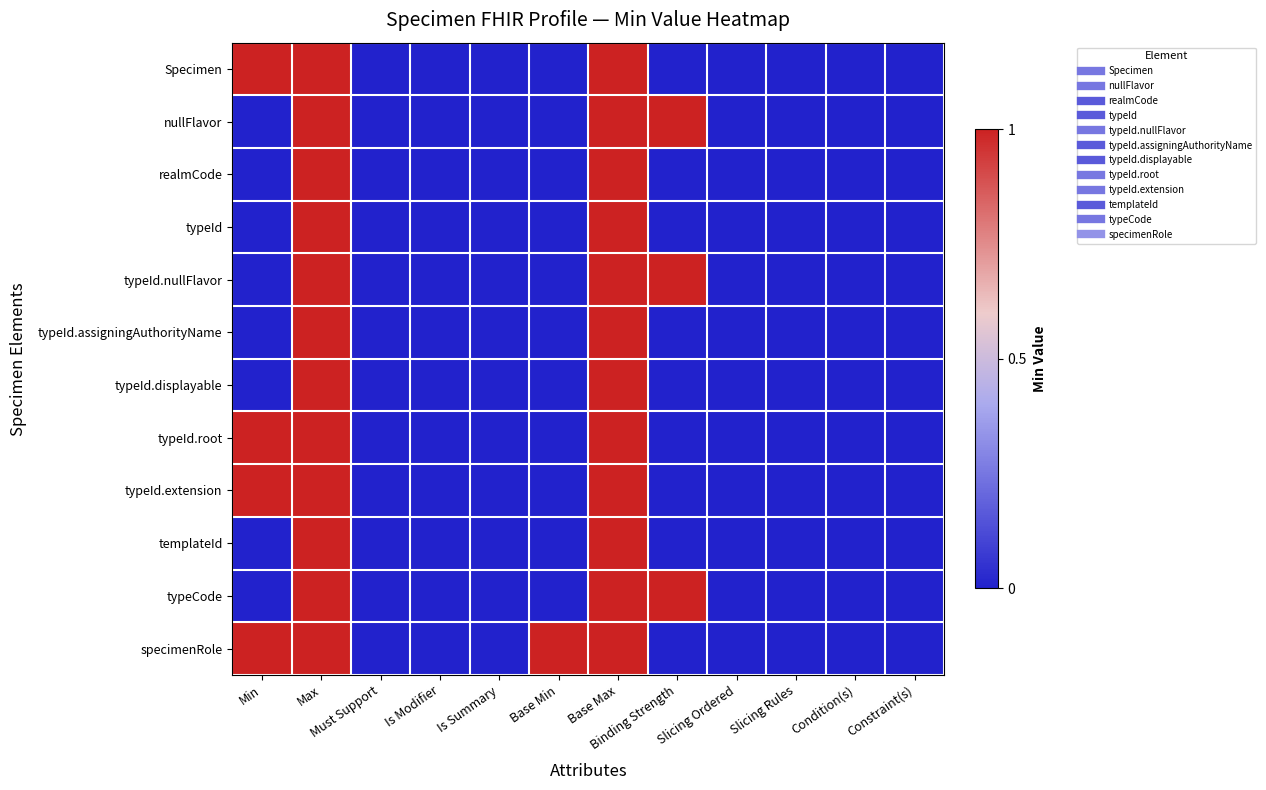

Reading left to right, extract all data points from this chart.

Specimen: Min=1	Max=1	Must Support=0	Is Modifier=0	Is Summary=0	Base Min=0	Base Max=1	Binding Strength=0	Slicing Ordered=0	Slicing Rules=0	Condition(s)=0	Constraint(s)=0
nullFlavor: Min=0	Max=1	Must Support=0	Is Modifier=0	Is Summary=0	Base Min=0	Base Max=1	Binding Strength=1	Slicing Ordered=0	Slicing Rules=0	Condition(s)=0	Constraint(s)=0
realmCode: Min=0	Max=1	Must Support=0	Is Modifier=0	Is Summary=0	Base Min=0	Base Max=1	Binding Strength=0	Slicing Ordered=0	Slicing Rules=0	Condition(s)=0	Constraint(s)=0
typeId: Min=0	Max=1	Must Support=0	Is Modifier=0	Is Summary=0	Base Min=0	Base Max=1	Binding Strength=0	Slicing Ordered=0	Slicing Rules=0	Condition(s)=0	Constraint(s)=0
typeId.nullFlavor: Min=0	Max=1	Must Support=0	Is Modifier=0	Is Summary=0	Base Min=0	Base Max=1	Binding Strength=1	Slicing Ordered=0	Slicing Rules=0	Condition(s)=0	Constraint(s)=0
typeId.assigningAuthorityName: Min=0	Max=1	Must Support=0	Is Modifier=0	Is Summary=0	Base Min=0	Base Max=1	Binding Strength=0	Slicing Ordered=0	Slicing Rules=0	Condition(s)=0	Constraint(s)=0
typeId.displayable: Min=0	Max=1	Must Support=0	Is Modifier=0	Is Summary=0	Base Min=0	Base Max=1	Binding Strength=0	Slicing Ordered=0	Slicing Rules=0	Condition(s)=0	Constraint(s)=0
typeId.root: Min=1	Max=1	Must Support=0	Is Modifier=0	Is Summary=0	Base Min=0	Base Max=1	Binding Strength=0	Slicing Ordered=0	Slicing Rules=0	Condition(s)=0	Constraint(s)=0
typeId.extension: Min=1	Max=1	Must Support=0	Is Modifier=0	Is Summary=0	Base Min=0	Base Max=1	Binding Strength=0	Slicing Ordered=0	Slicing Rules=0	Condition(s)=0	Constraint(s)=0
templateId: Min=0	Max=1	Must Support=0	Is Modifier=0	Is Summary=0	Base Min=0	Base Max=1	Binding Strength=0	Slicing Ordered=0	Slicing Rules=0	Condition(s)=0	Constraint(s)=0
typeCode: Min=0	Max=1	Must Support=0	Is Modifier=0	Is Summary=0	Base Min=0	Base Max=1	Binding Strength=1	Slicing Ordered=0	Slicing Rules=0	Condition(s)=0	Constraint(s)=0
specimenRole: Min=1	Max=1	Must Support=0	Is Modifier=0	Is Summary=0	Base Min=1	Base Max=1	Binding Strength=0	Slicing Ordered=0	Slicing Rules=0	Condition(s)=0	Constraint(s)=0